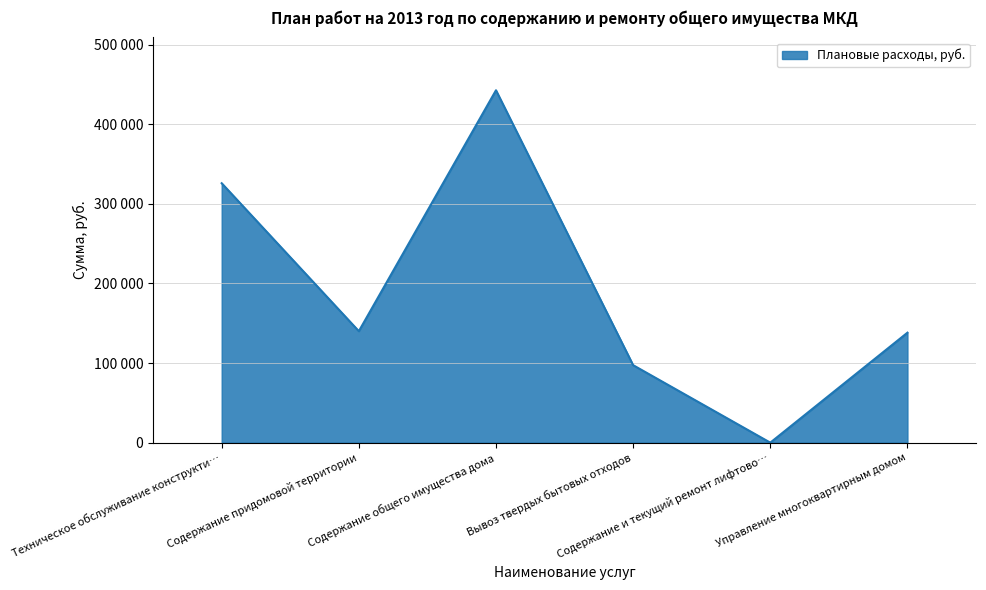

Does the chart have visible grid lines?

Yes